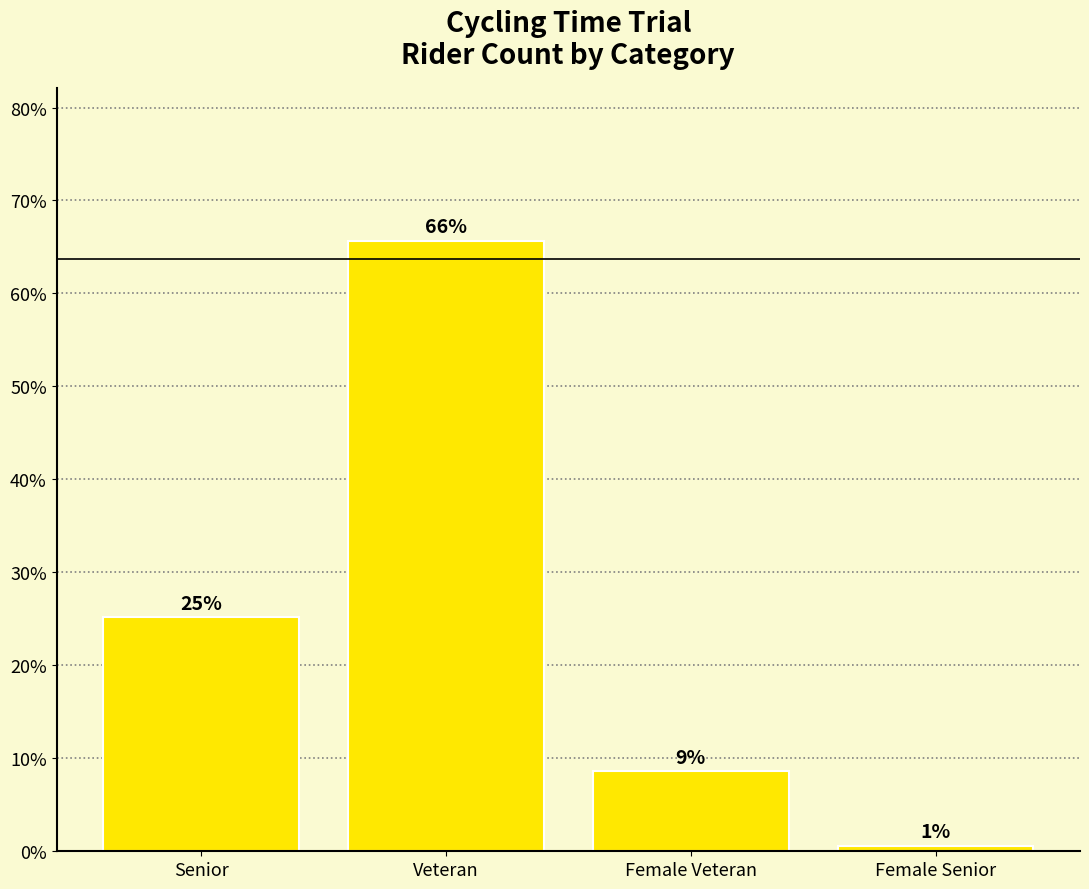

How many bars are there in total?

4